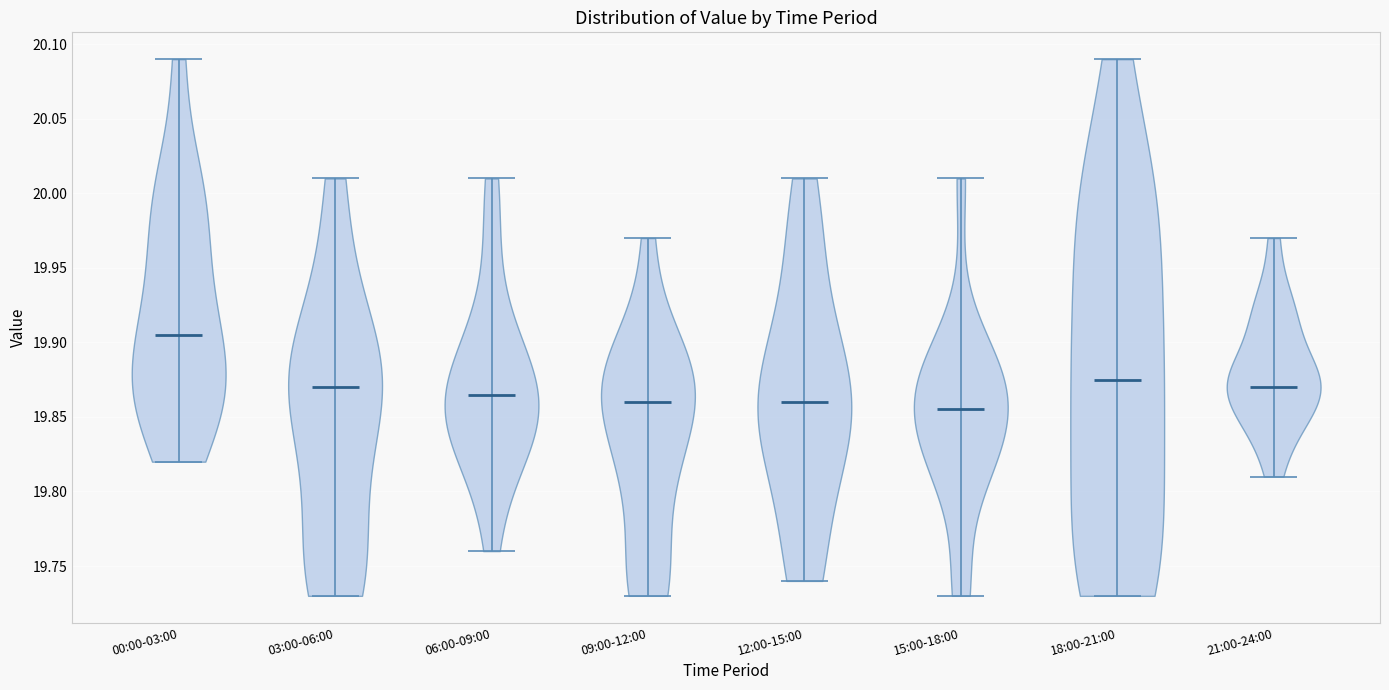

Reading left to right, read every violin against the y-axis: where its median line is, and the lowest and highest points it reaches. The values are not printed on the chart, so give them approximately, as read against the axis.

00:00-03:00: median line 19.905, lowest point 19.820, highest point 20.090
03:00-06:00: median line 19.870, lowest point 19.730, highest point 20.010
06:00-09:00: median line 19.865, lowest point 19.760, highest point 20.010
09:00-12:00: median line 19.860, lowest point 19.730, highest point 19.970
12:00-15:00: median line 19.860, lowest point 19.740, highest point 20.010
15:00-18:00: median line 19.855, lowest point 19.730, highest point 20.010
18:00-21:00: median line 19.875, lowest point 19.730, highest point 20.090
21:00-24:00: median line 19.870, lowest point 19.810, highest point 19.970